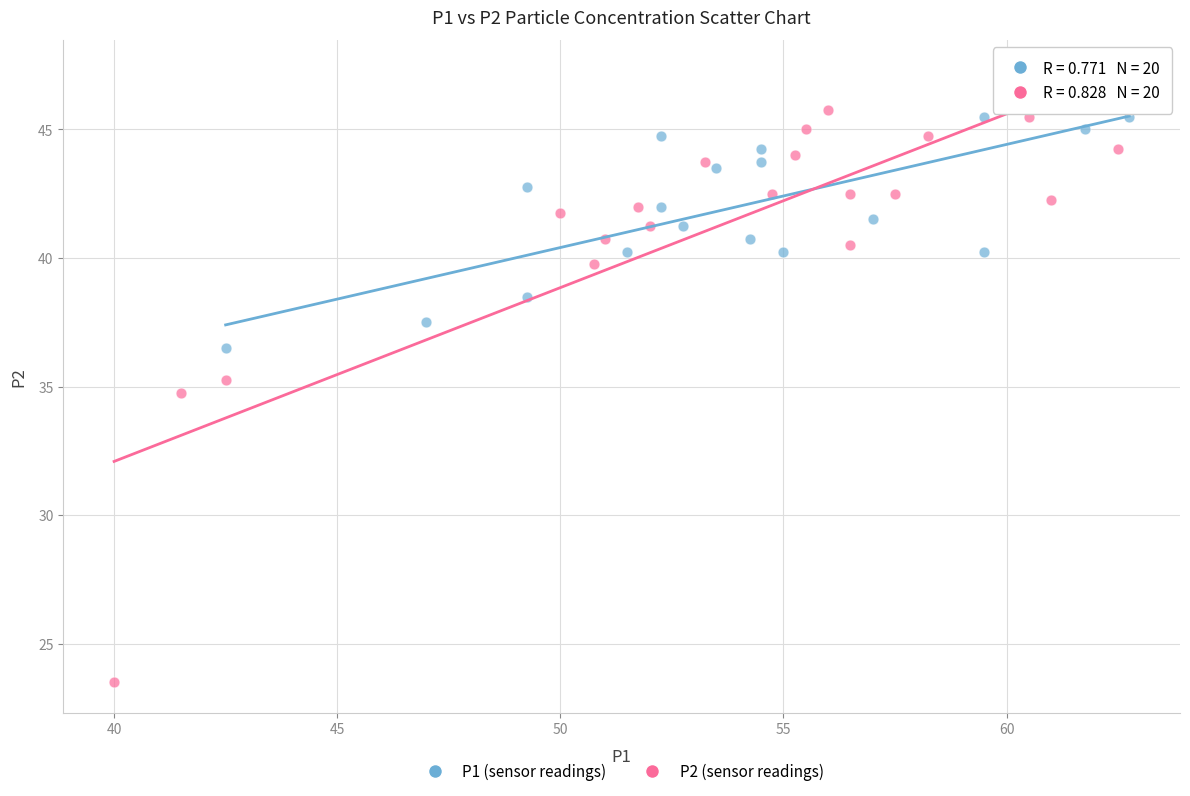

Which series contains the lowest Y value?

P2 (sensor readings)